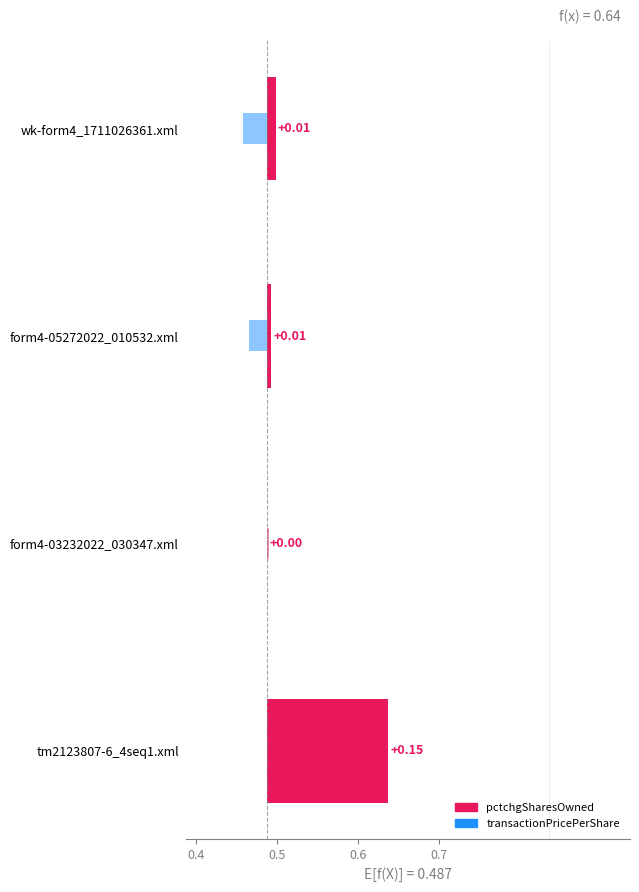

Reading left to right, extract all data points from this chart.

pctchgSharesOwned: 0.0	0.0	0.0	0.2
transactionPricePerShare: -0.0	-0.0	0.0	0.0